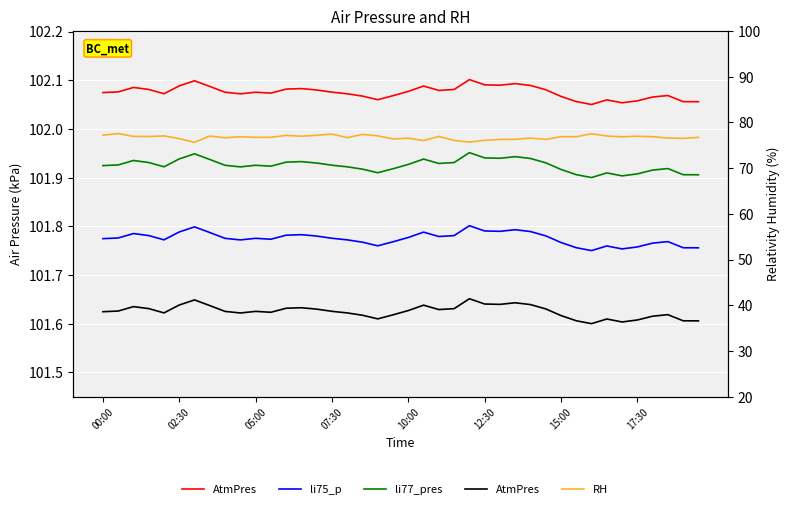

True or false: AtmPres and li75_p intersect in this chart.

False